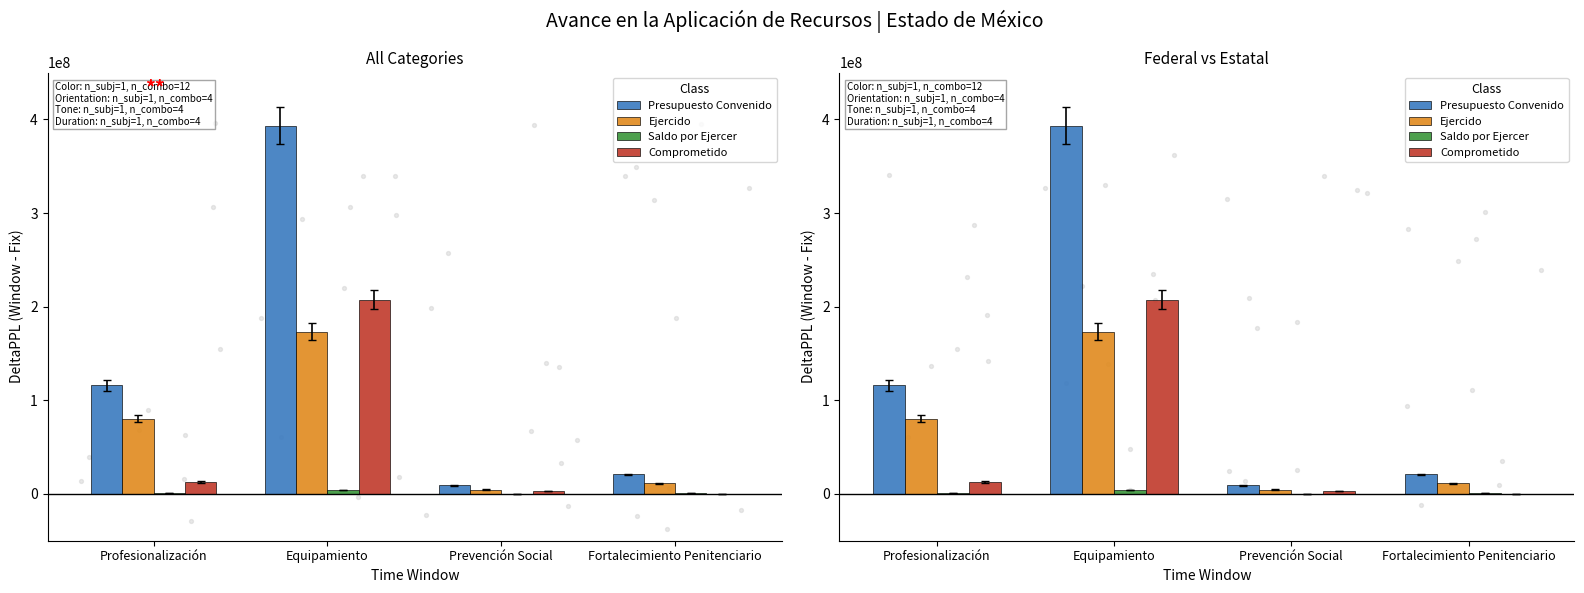

What are all the series names shown in the legend?

Presupuesto Convenido, Ejercido, Saldo por Ejercer, Comprometido